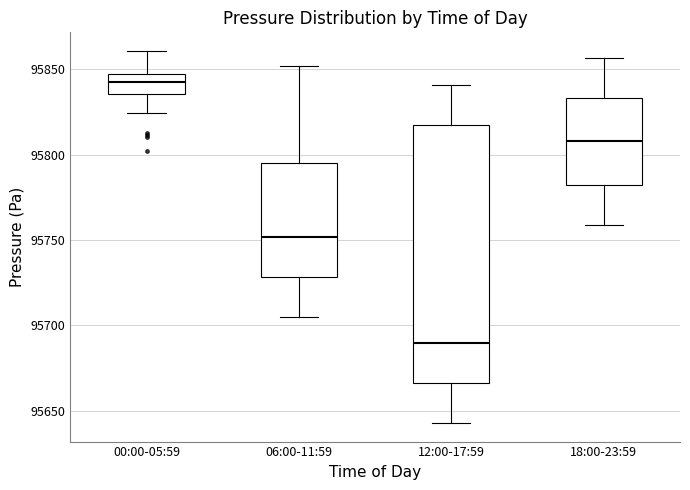

Which box is the tallest, from its lower edge to its upper edge?

12:00-17:59